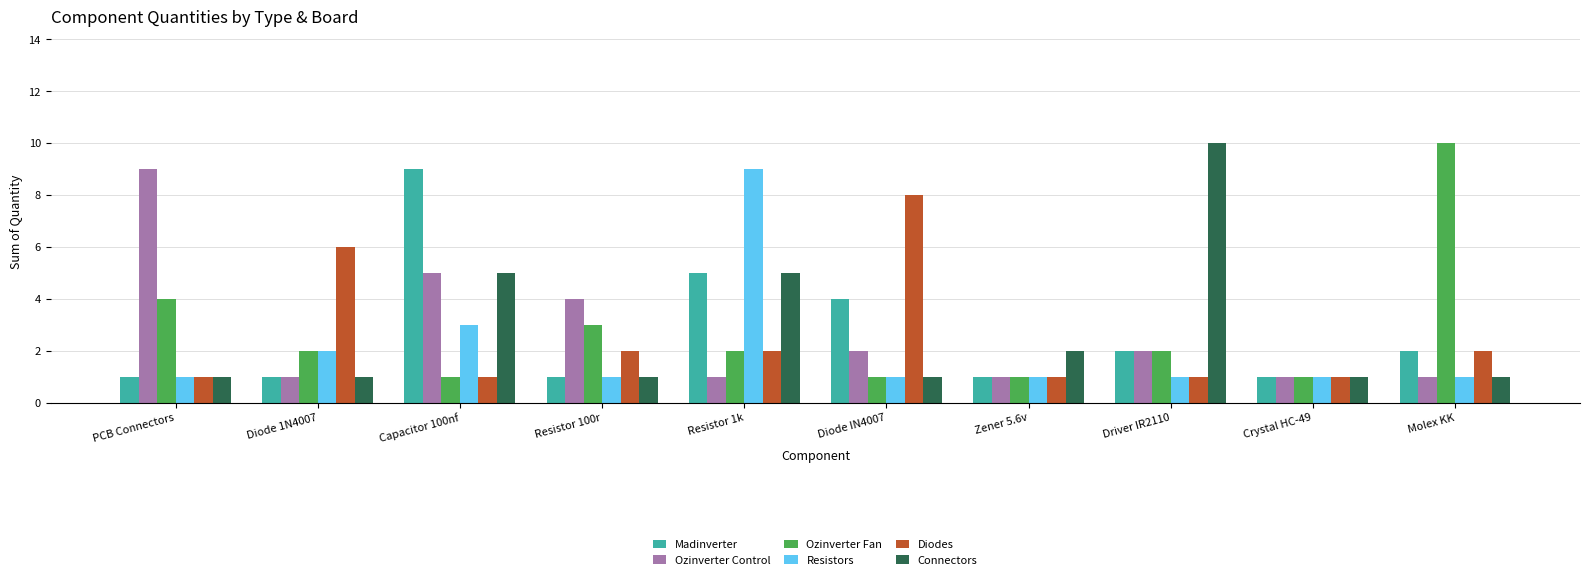

What is the spread (max minus min) of values at Diode IN4007?

7